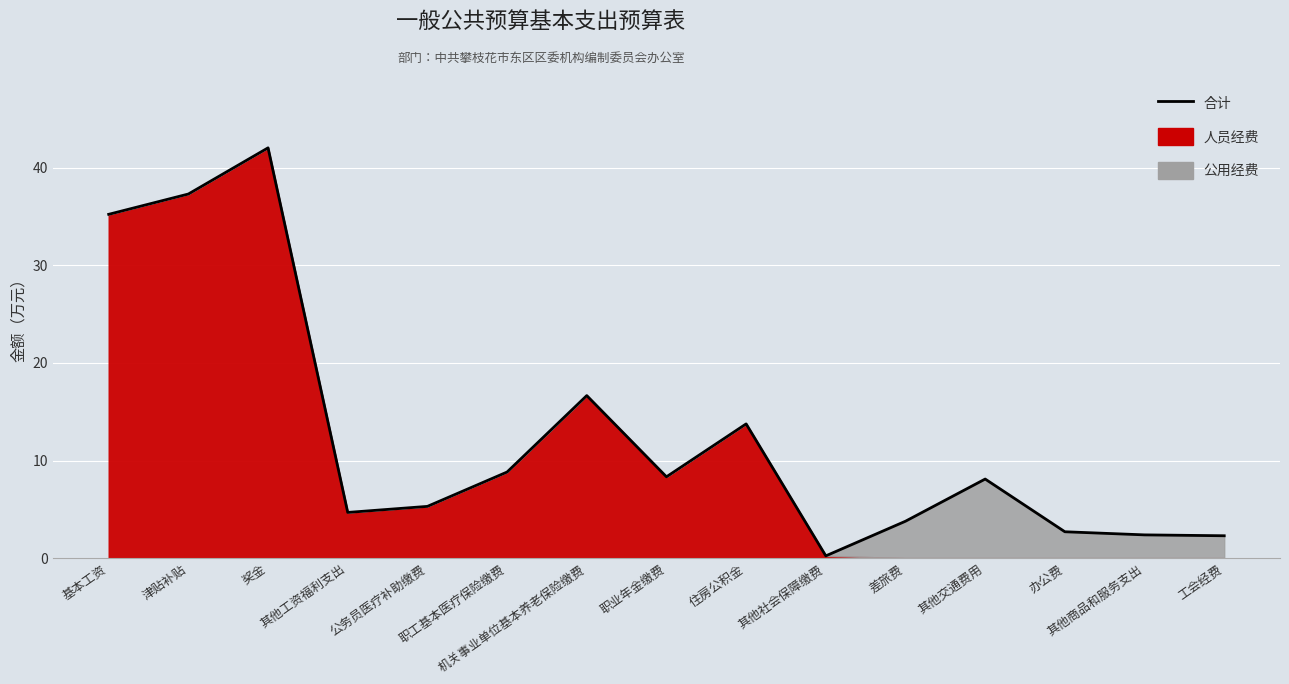

Reading left to right, transcribe all the data shown in this chart.

35.2	37.3	42.0	4.7	5.3	8.8	16.6	8.3	13.8	0.2	3.8	8.1	2.7	2.4	2.3